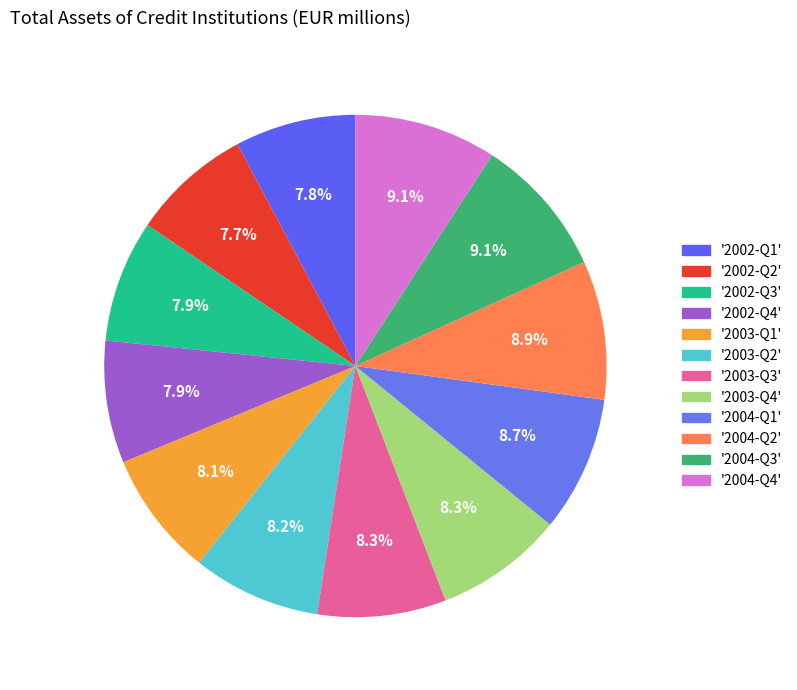

Which slice is the largest?

2004-Q4